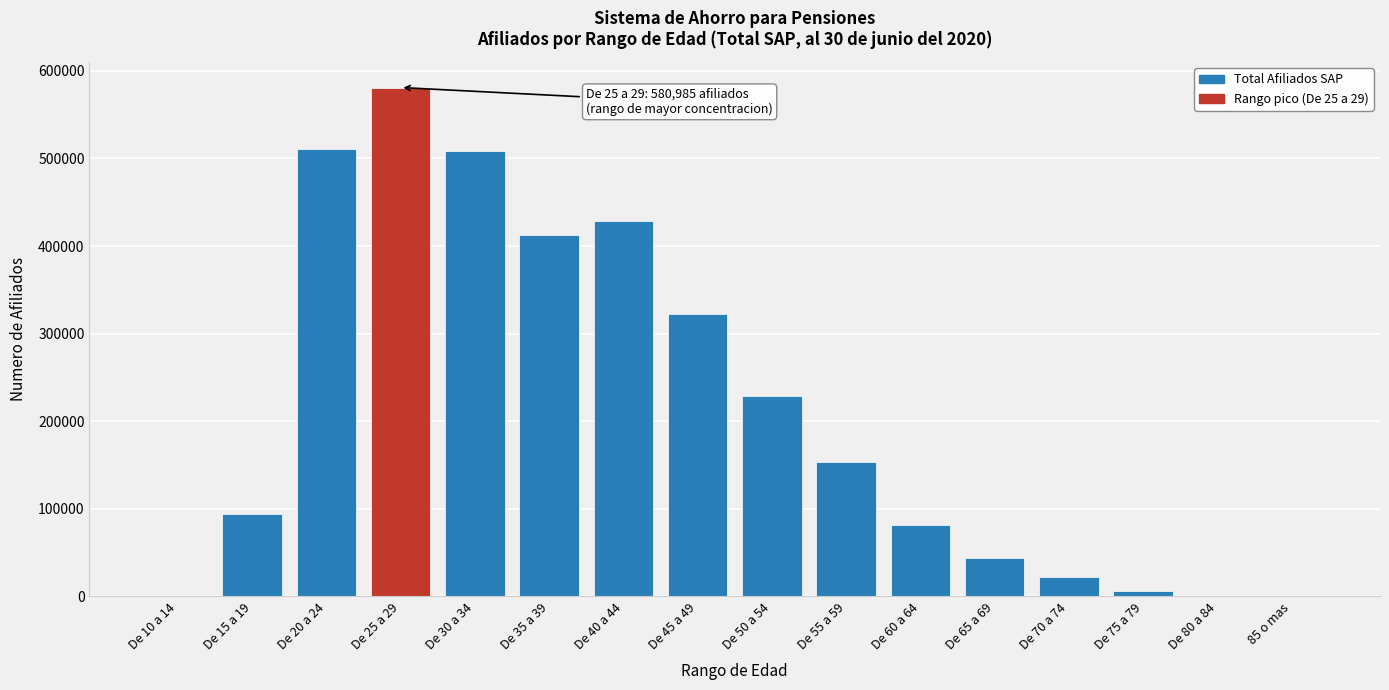

At which category does the chart reach its peak across all series?

De 25 a 29